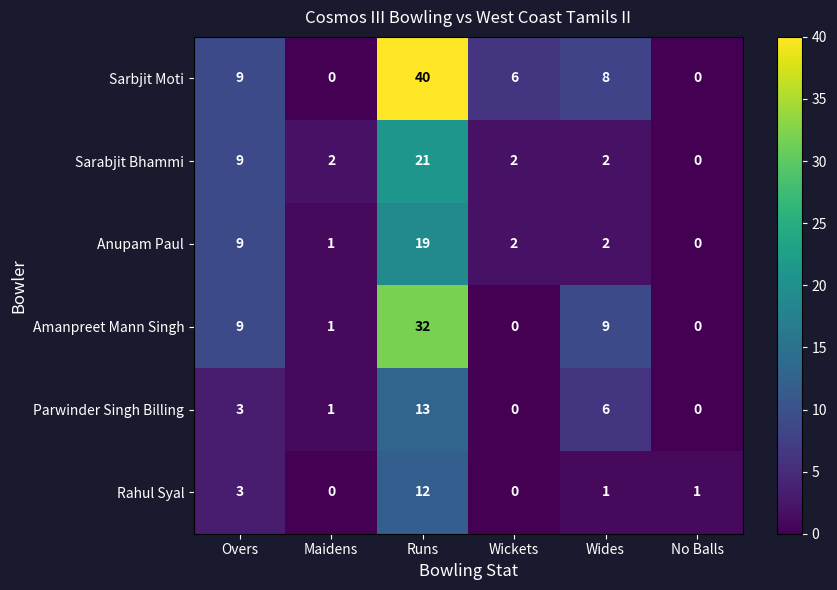

What is the sum of the Sarabjit Bhammi values at Maidens and Wides?

4